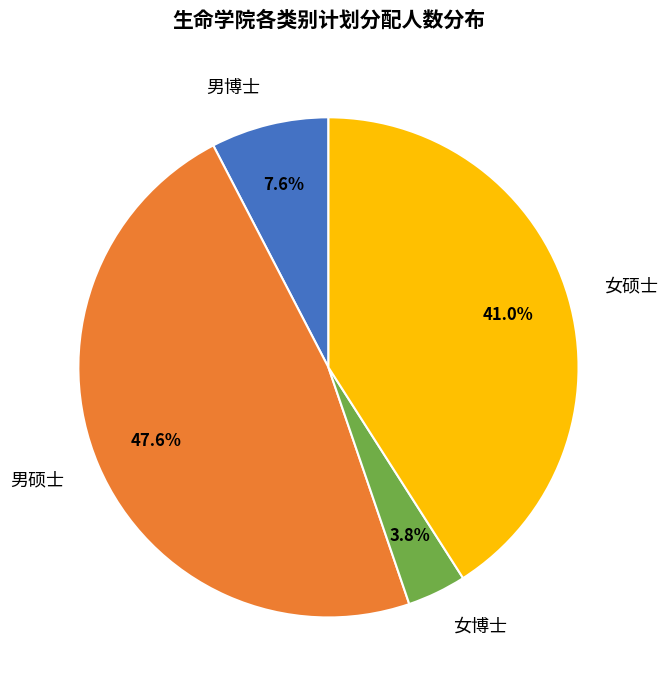

How many segments does this pie chart have?

4